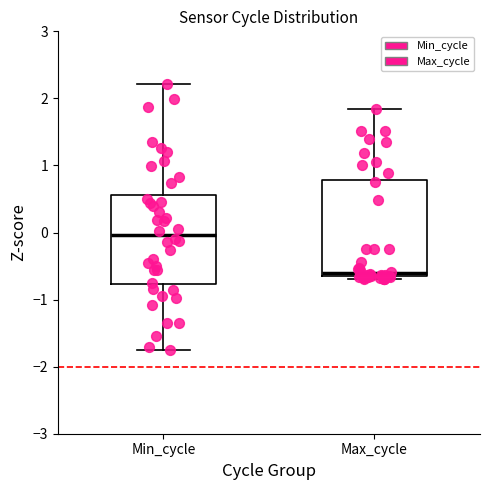

Reading left to right, read every box against the y-axis: the position of its median line, the range the box covers, and the ends of its whiskers. The values are not printed on the chart, so give them approximately, as read against the axis.

Min_cycle: median 0.0, box -0.8 to 0.6, whiskers -1.7 to 2.2
Max_cycle: median -0.6, box -0.7 to 0.8, whiskers -0.7 (just below the box's lower edge) to 1.8